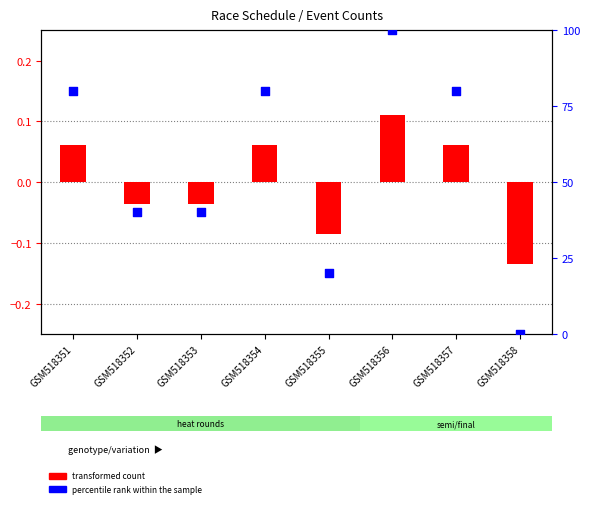

At how many categories does at least one series exceed 97?

1